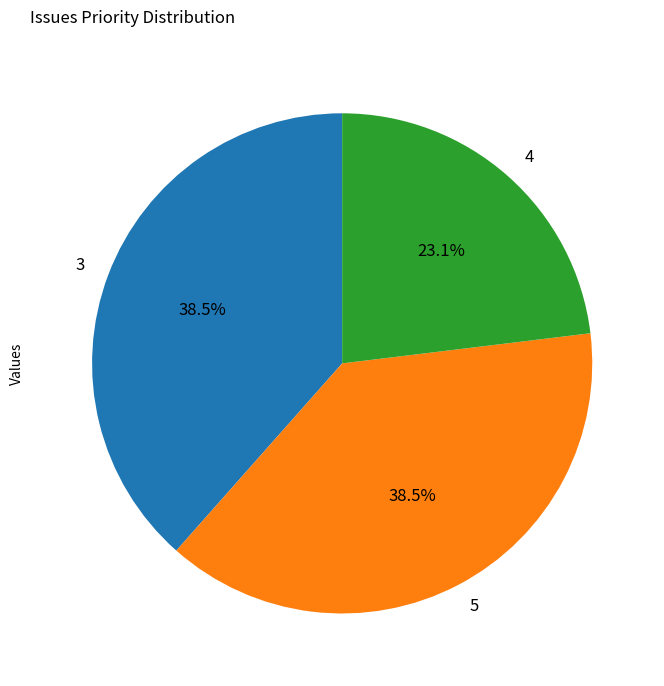

What percentage do 5 and 4 together represent?

61.5%